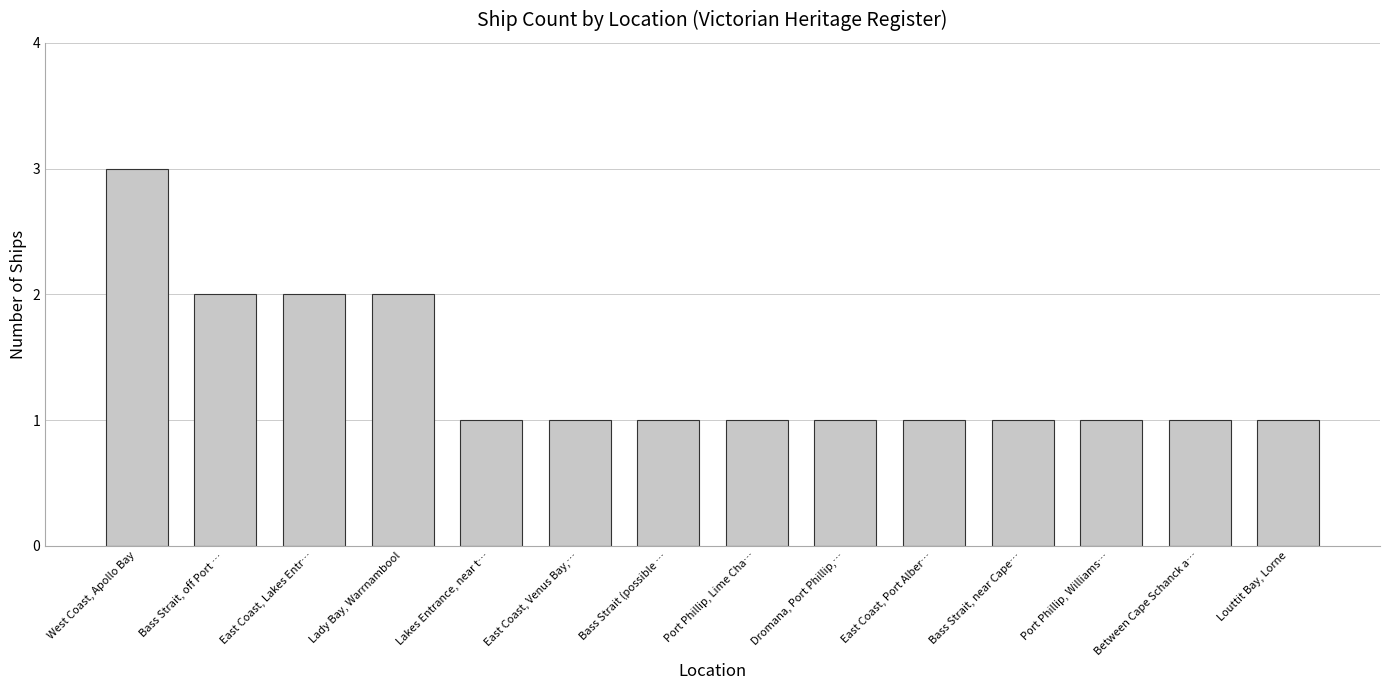

What is the ratio of the value at Bass Strait (possible … to the value at Louttit Bay, Lorne?

1.0